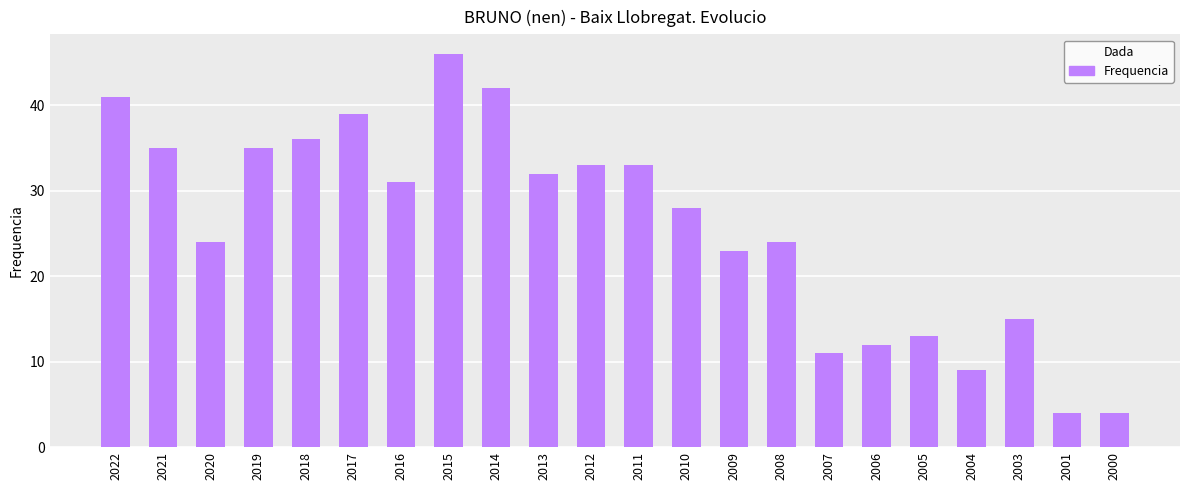

Does the chart contain stacked bars?

No